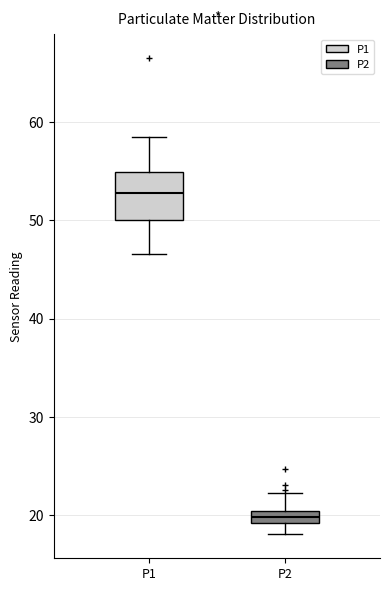

Where is the lower edge of the box for P2 on the y-axis? The values are not printed on the chart, so give them approximately, as read against the axis.

19